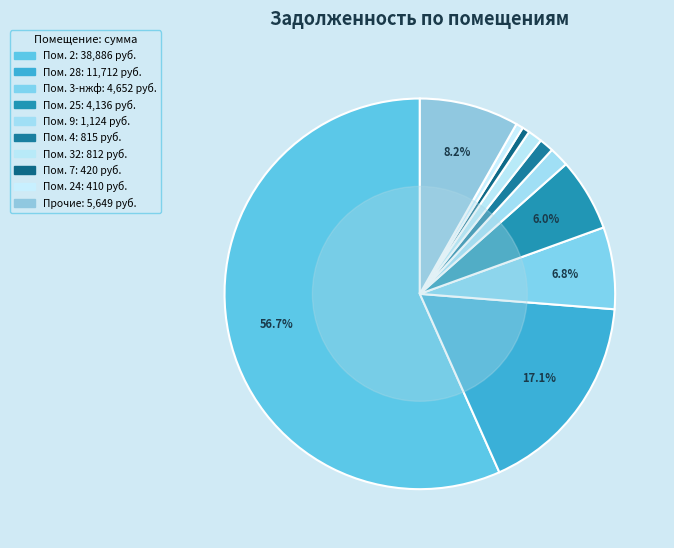

Count the number of slices in the pie.

10